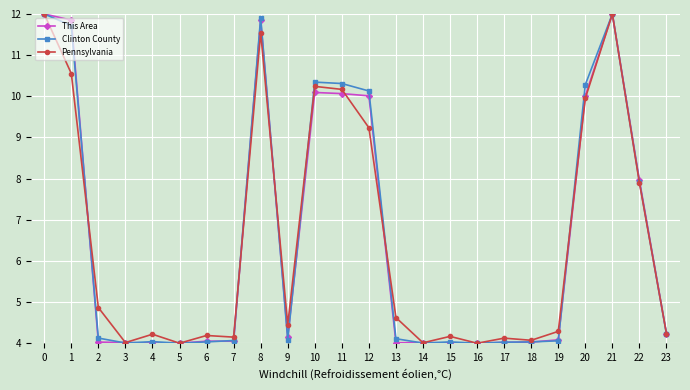

True or false: Clinton County has more than 1 points higher than both neighbors.

True